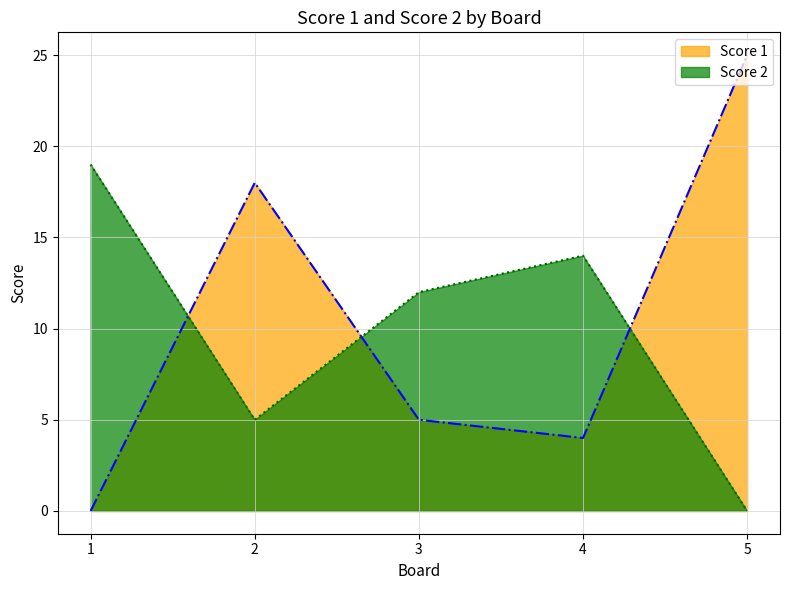

Between which two adjacent categories do Score 1 and Score 2 first intersect?

1 and 2